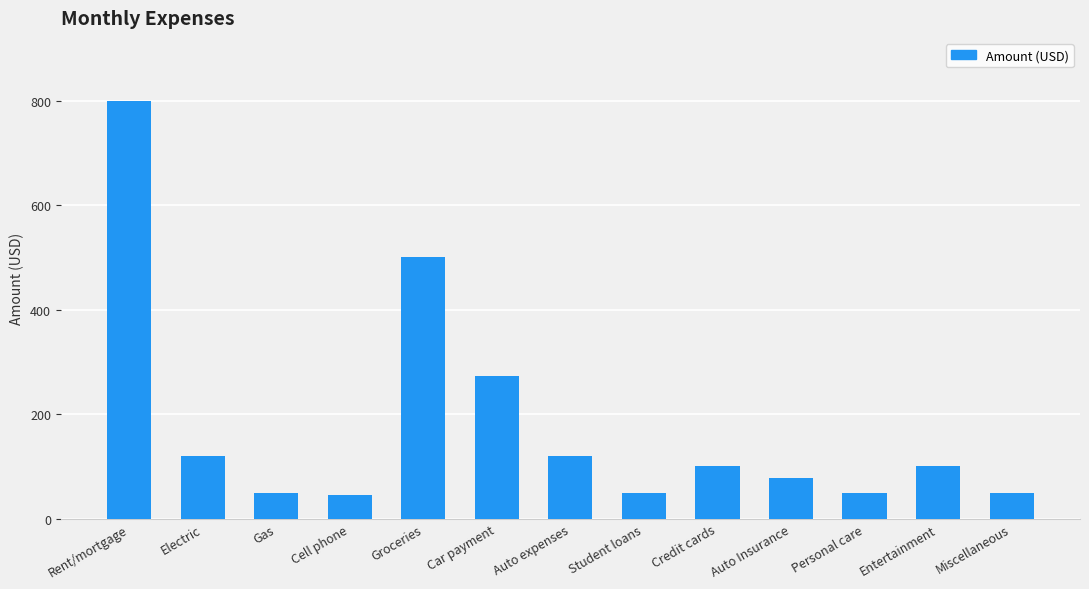

What is the difference between the maximum and minimum values?

755